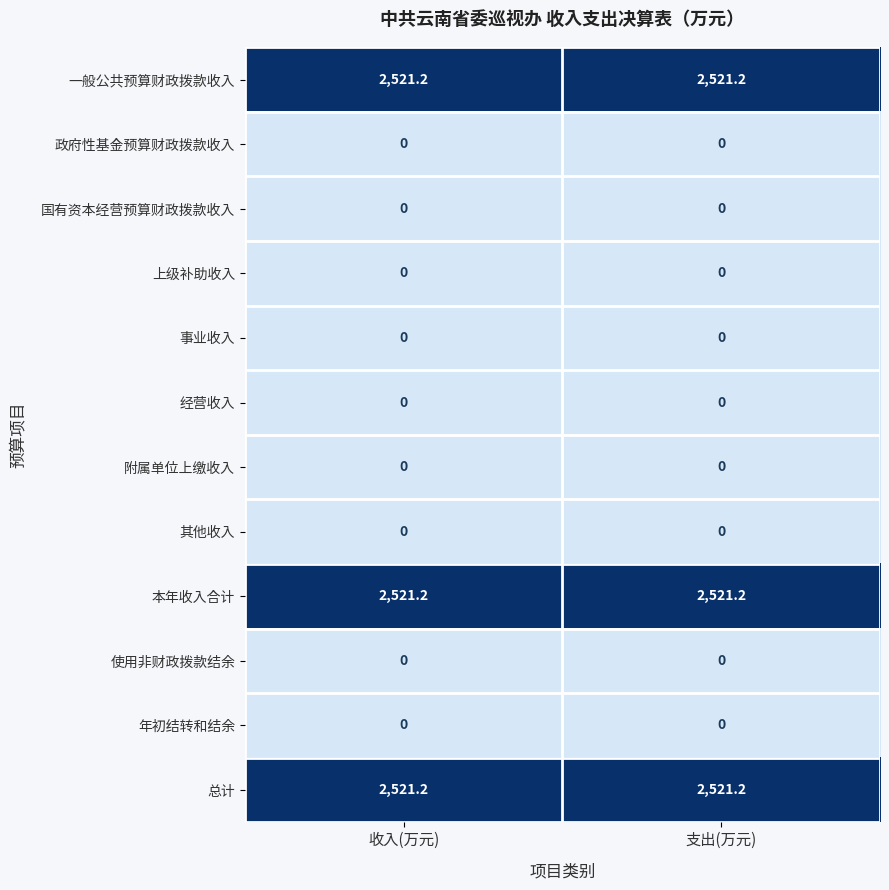

What is the highest value of the 本年收入合计 series?

2521.2